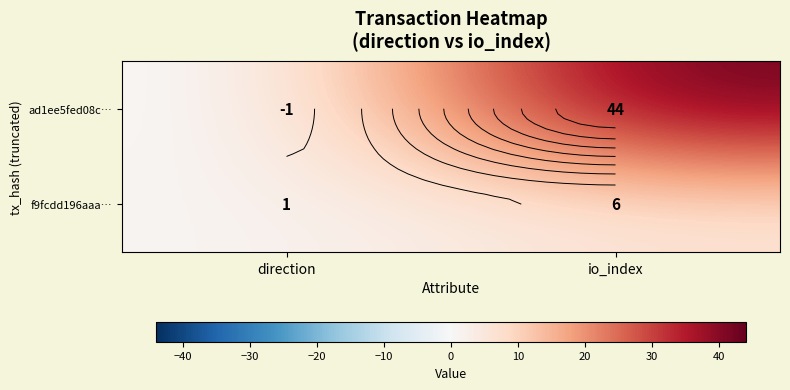

Count the number of data series in this chart.

2